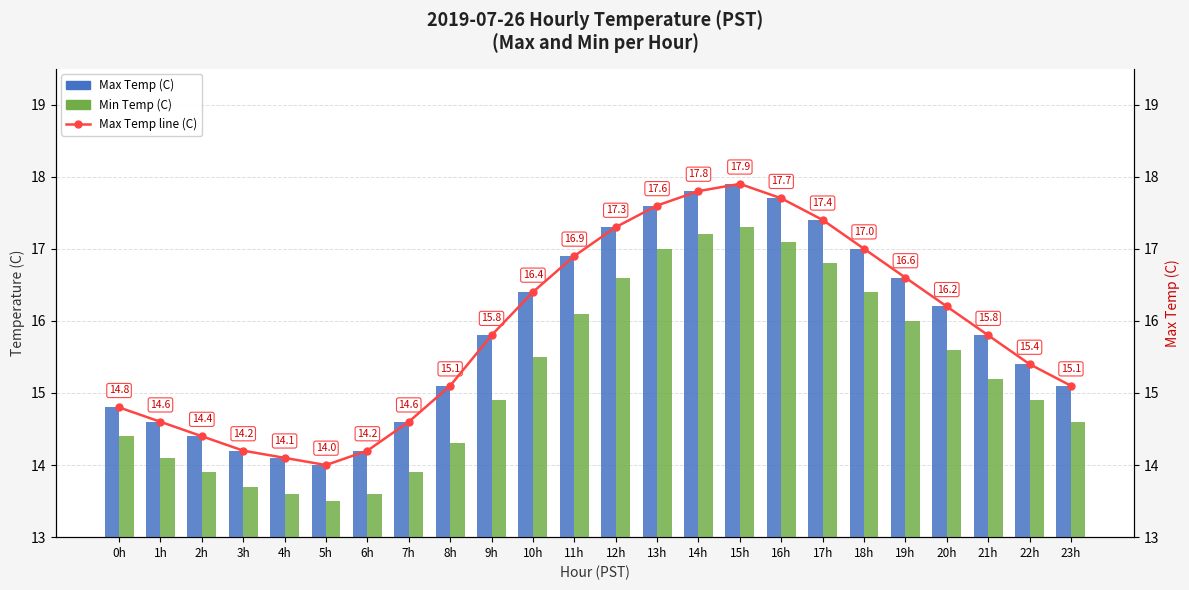

At how many categories does at least one series exceed 17?

6